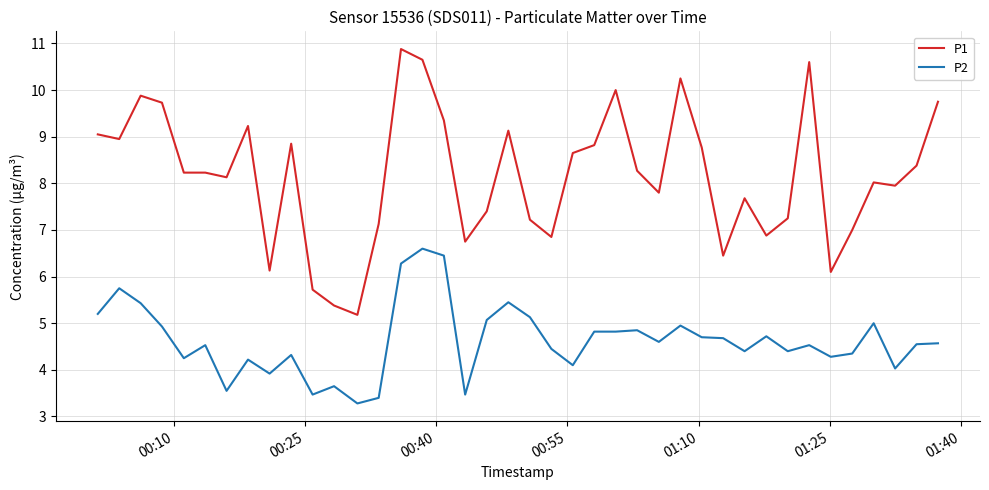

True or false: P1 and P2 intersect in this chart.

False